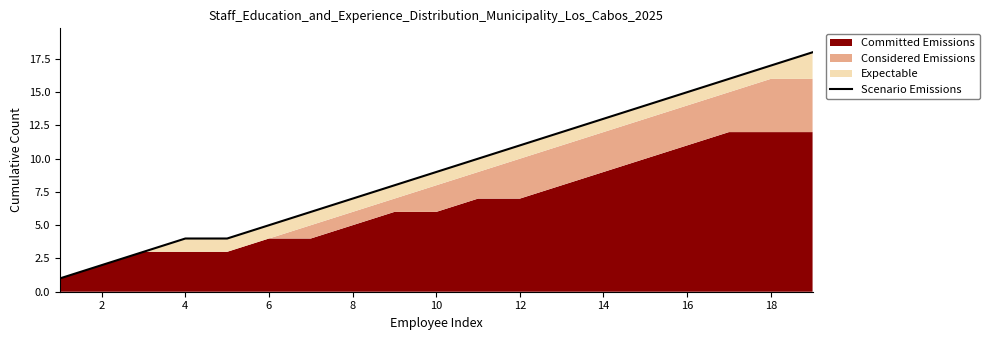

Does the chart display data point markers on the line(s)?

No